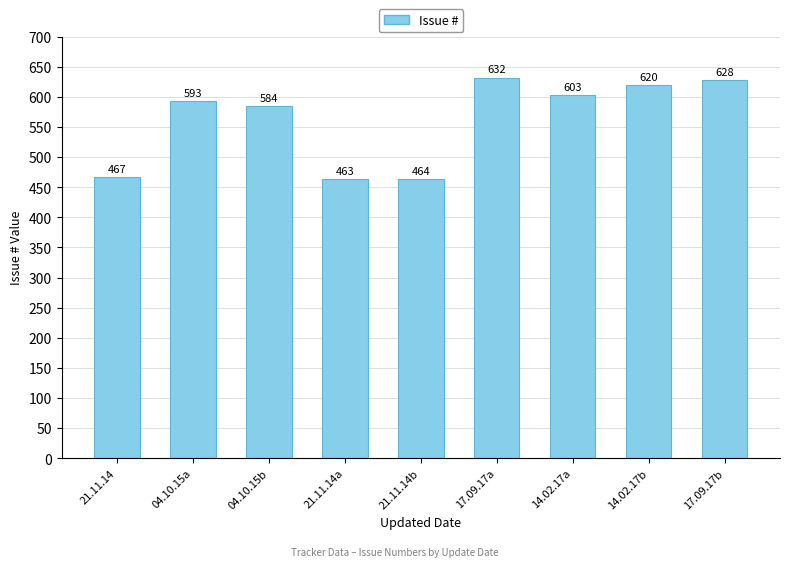

Which has a higher value, 04.10.15a or 14.02.17a?

14.02.17a